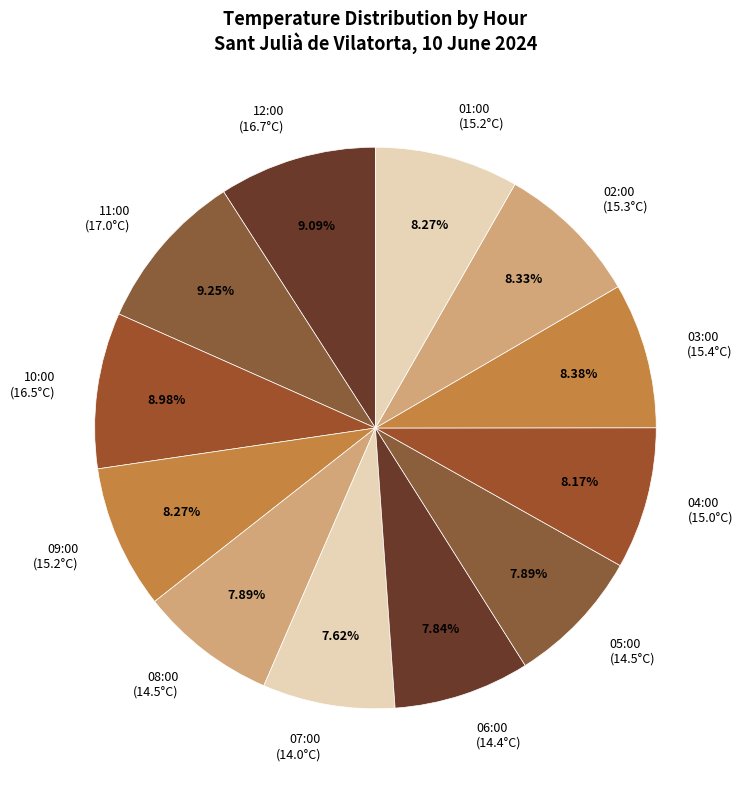

How much of the chart is everything except 09:00?

91.7%